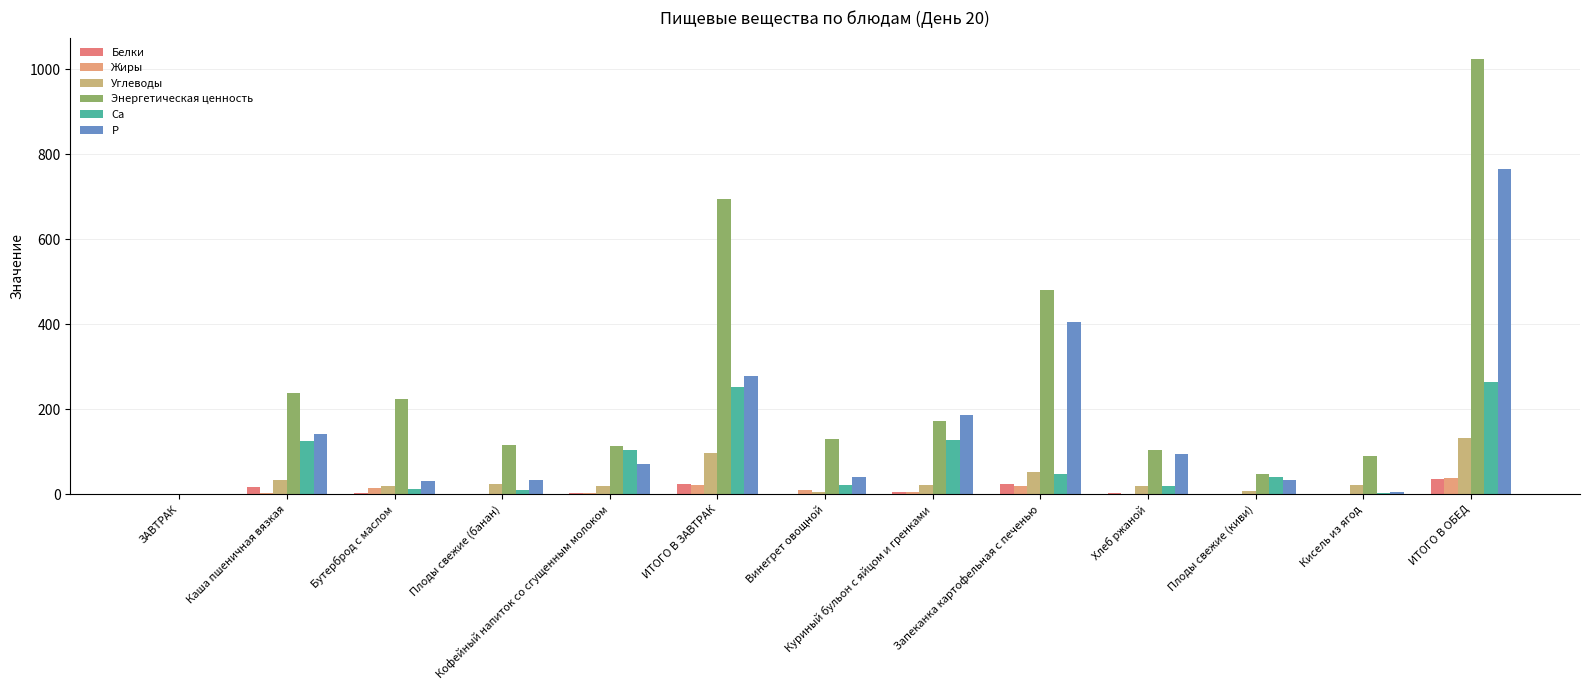

Which series has the largest total across all categories?

Энергетическая ценность